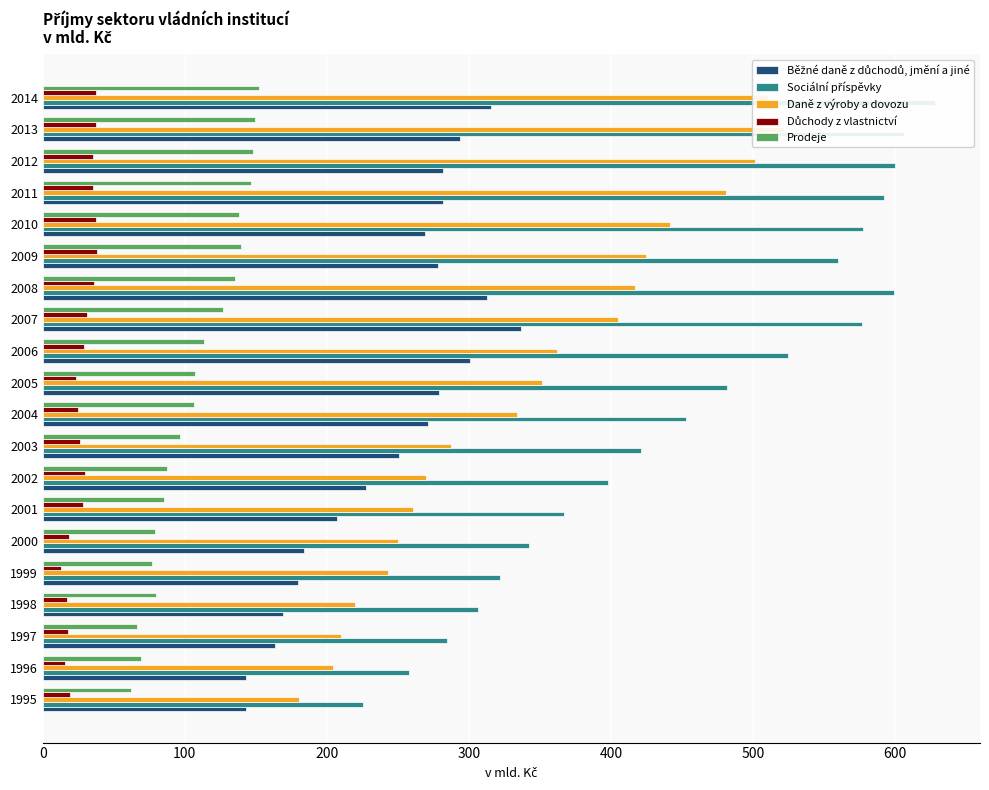

What is the sum of the Daně z výroby a dovozu values at 2012 and 2008?

919.0